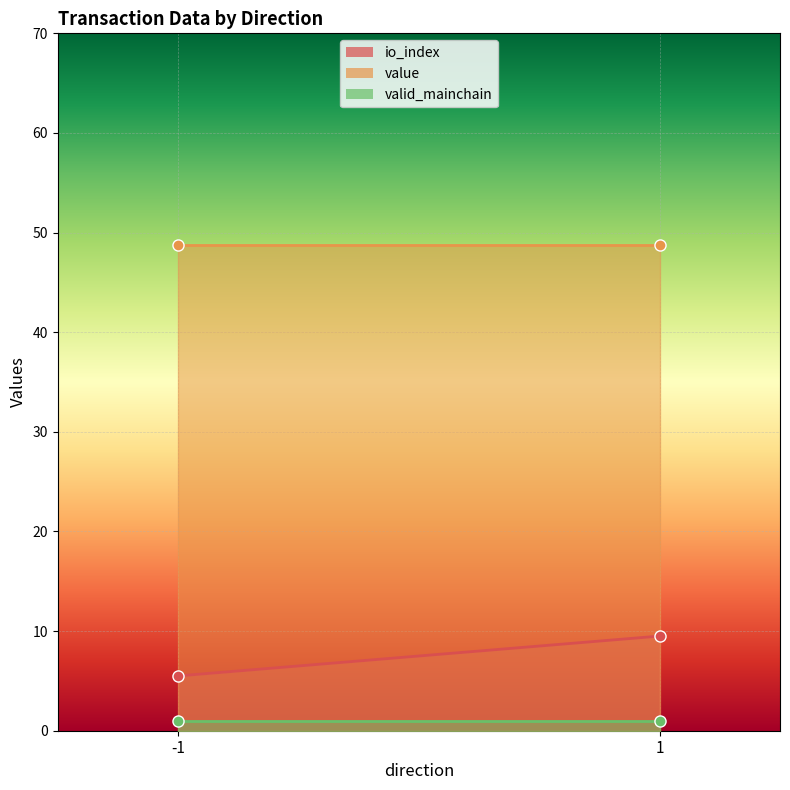

The value of io_index at -1 is 5.5. True or false?

True